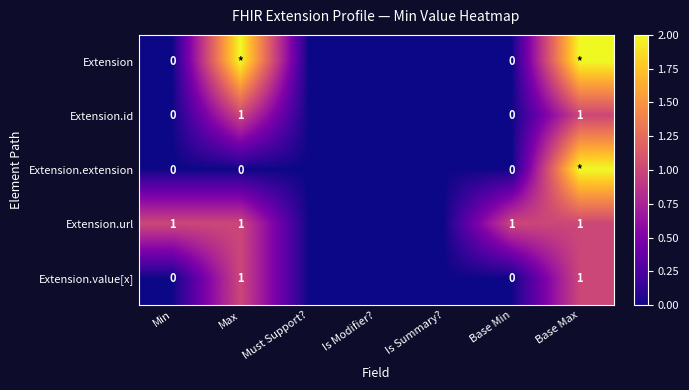

The value of Extension.url at Base Max is 1. True or false?

True